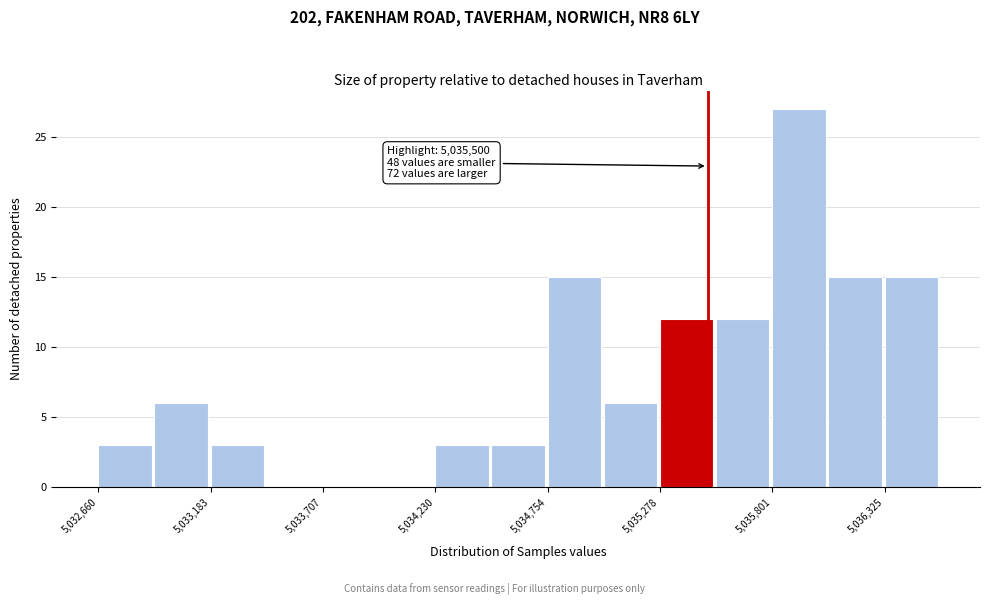

Around what value on the x-axis is the tallest bar? Give the approximate position of its centre, as read against the axis.

5035900